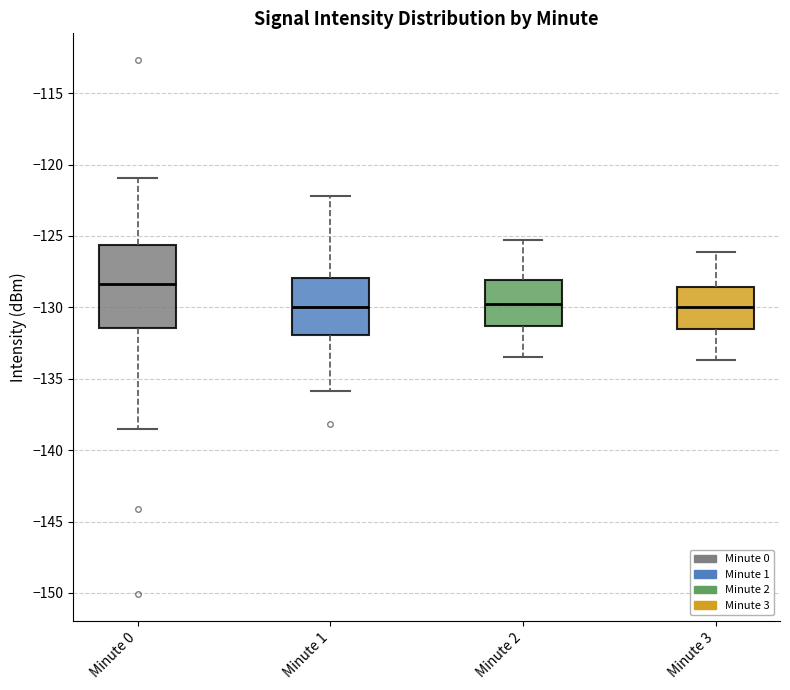

Reading left to right, transcribe this box plot: for each box, give where its median line is, the range the box spans, and where its two whiskers end, as read against the y-axis. The values are not printed on the chart, so give them approximately, as read against the axis.

Minute 0: median -128.5, box -131.5 to -125.5, whiskers -138.5 to -121.0
Minute 1: median -130.0, box -132.0 to -128.0, whiskers -136.0 to -122.0
Minute 2: median -129.5, box -131.5 to -128.0, whiskers -133.5 to -125.5
Minute 3: median -130.0, box -131.5 to -128.5, whiskers -133.5 to -126.0